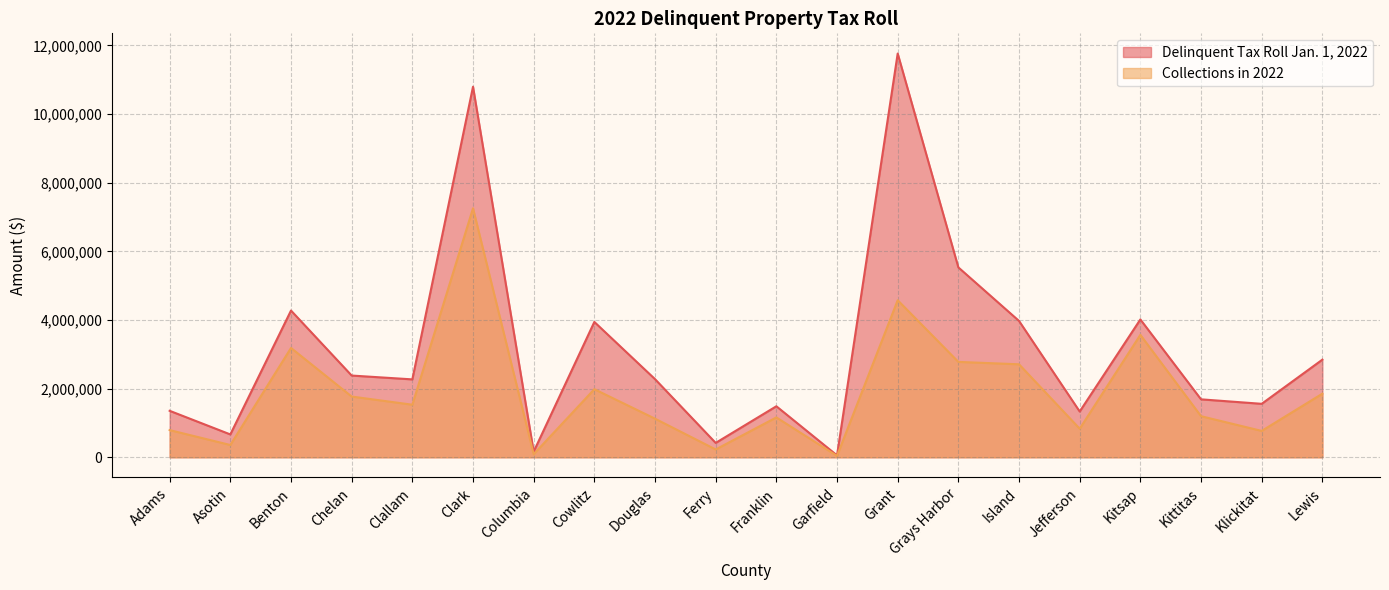

Count the number of data series in this chart.

2